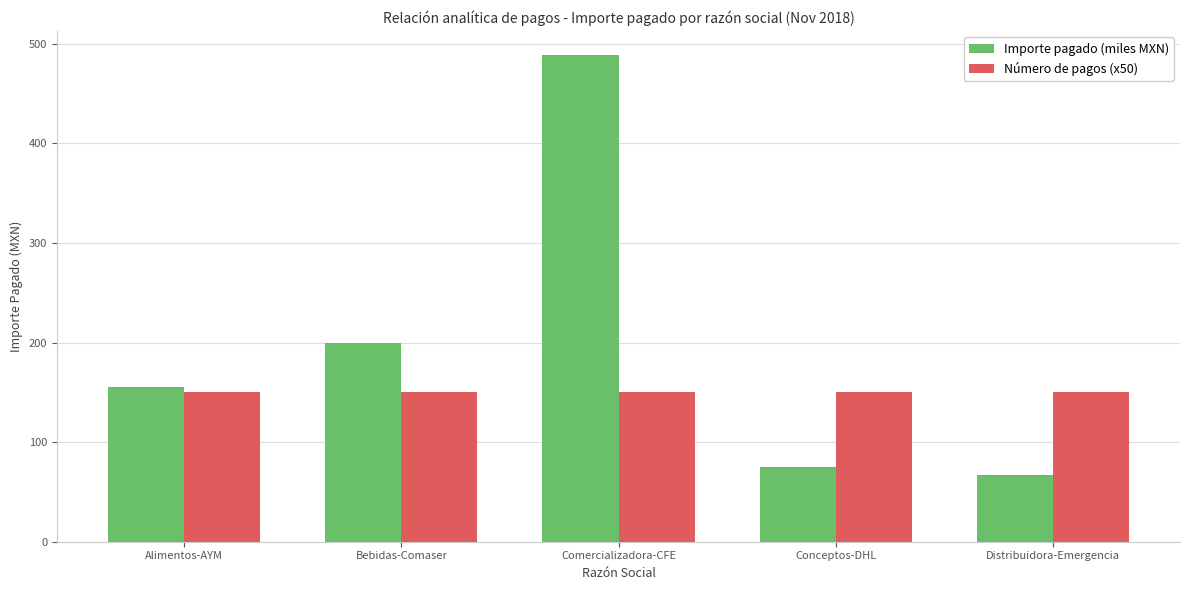

What is the average value of the Número de pagos (x50) series?

150.0